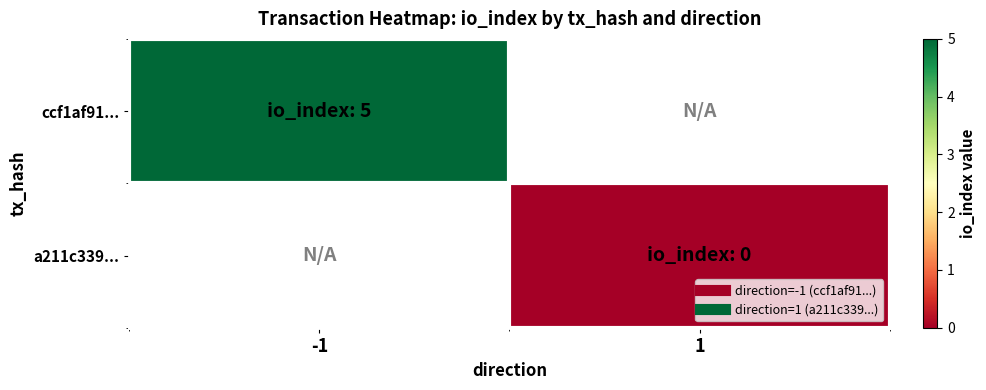

Rank the series by their maximum value, from lowest to highest.

ccf1af91..., a211c339...